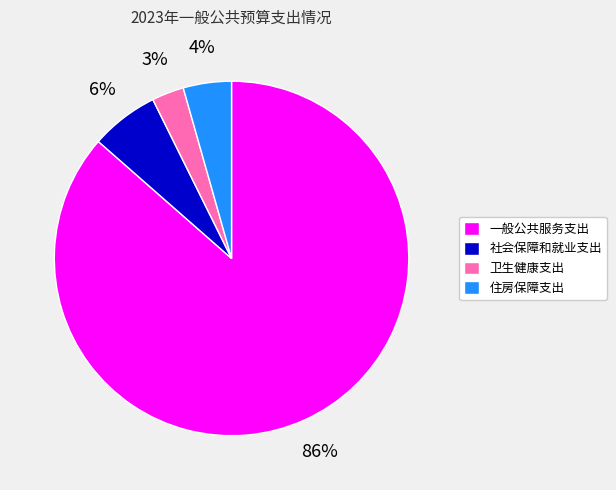

Which slice is the smallest?

卫生健康支出